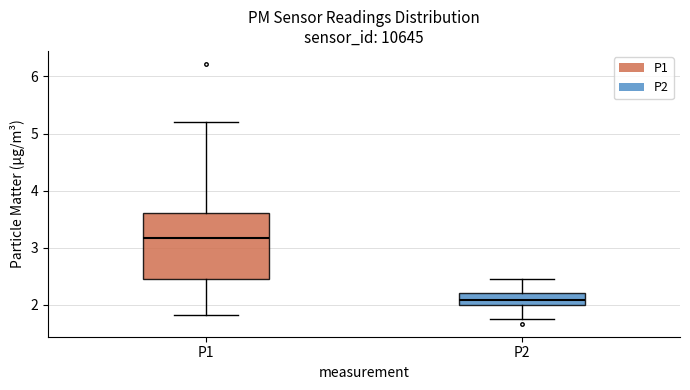

Reading left to right, transcribe this box plot: for each box, give where its median line is, the range the box spans, and where its two whiskers end, as read against the y-axis. The values are not printed on the chart, so give them approximately, as read against the axis.

P1: median 3.2, box 2.5 to 3.6, whiskers 1.8 to 5.2
P2: median 2.1, box 2.0 to 2.2, whiskers 1.8 to 2.5